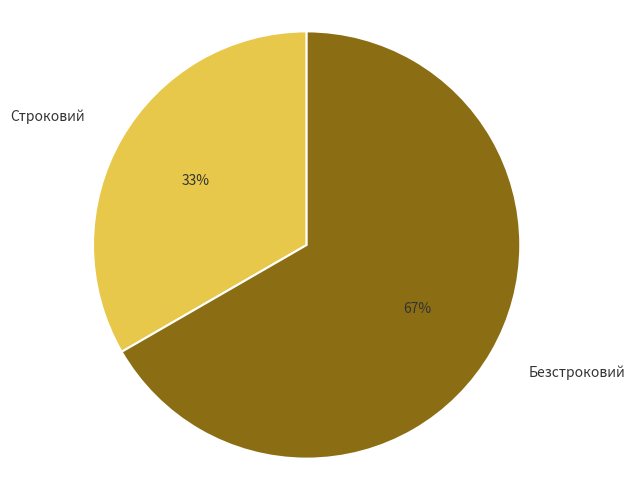

Is the sum of Строковий and Безстроковий greater than half?

Yes